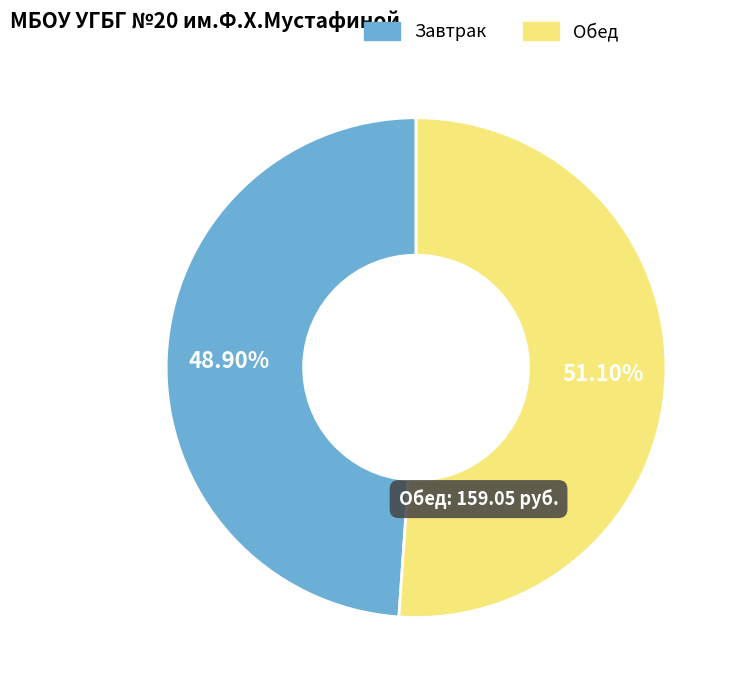

What percentage do Завтрак and Обед together represent?

100.0%